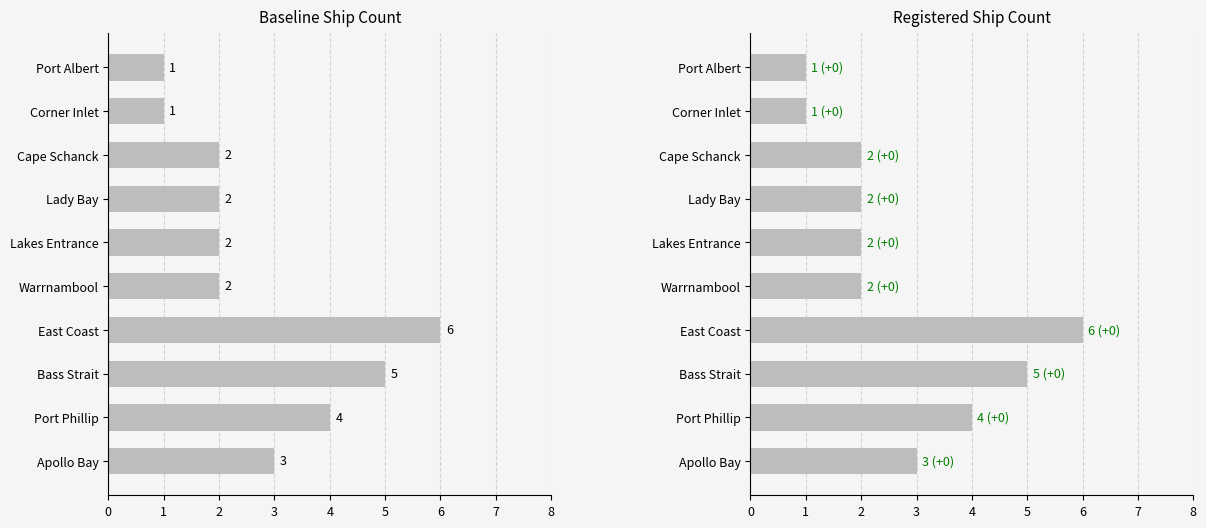

Reading right to left, extract all data points from this chart.

1	1	2	2	2	2	6	5	4	3